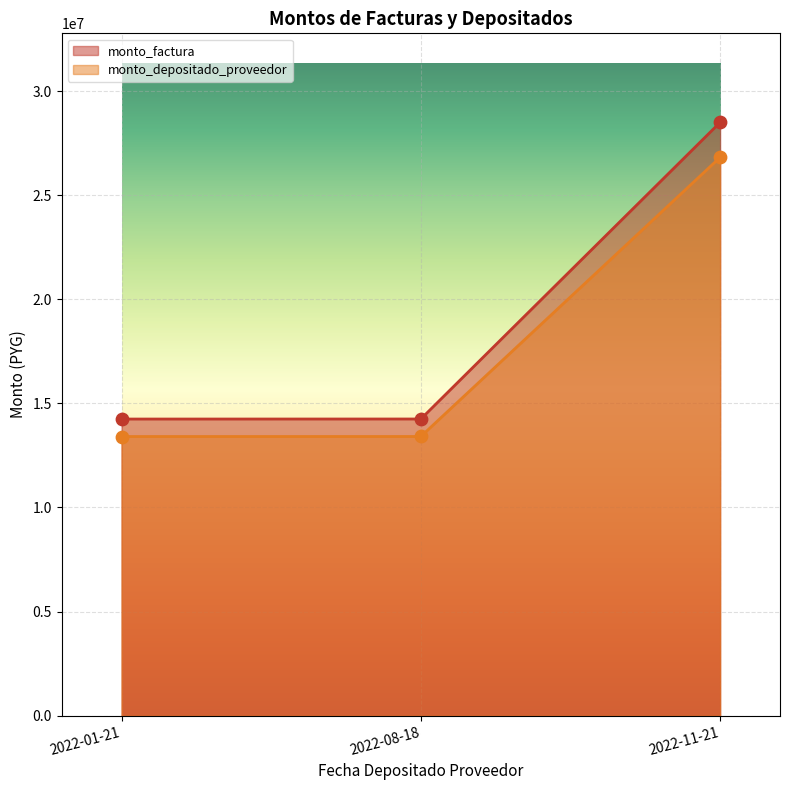

What are all the series names shown in the legend?

monto_factura, monto_depositado_proveedor